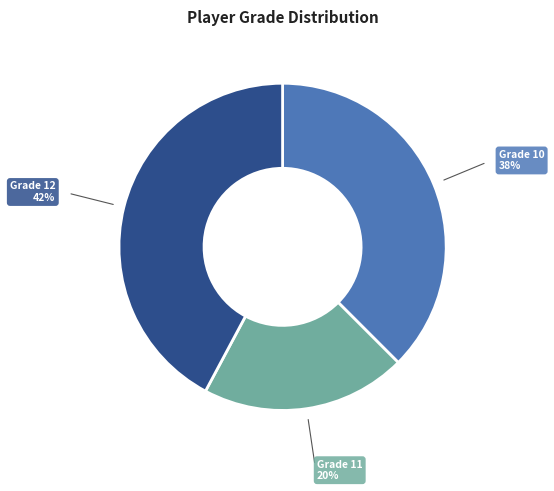

Is it true that Grade 12 is 42% of the pie?

True